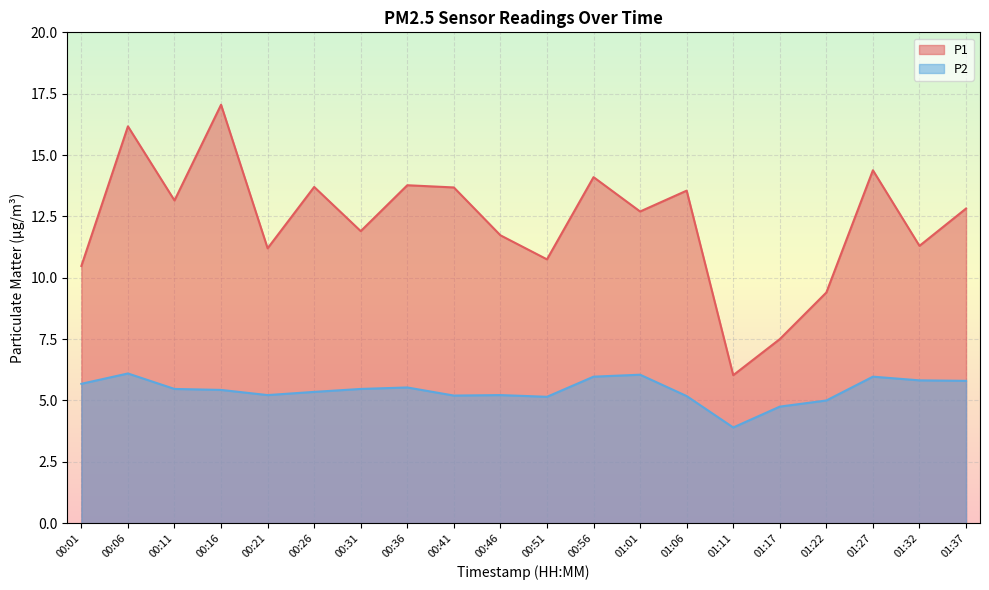

At which category is the sum across all series the highest?

00:16